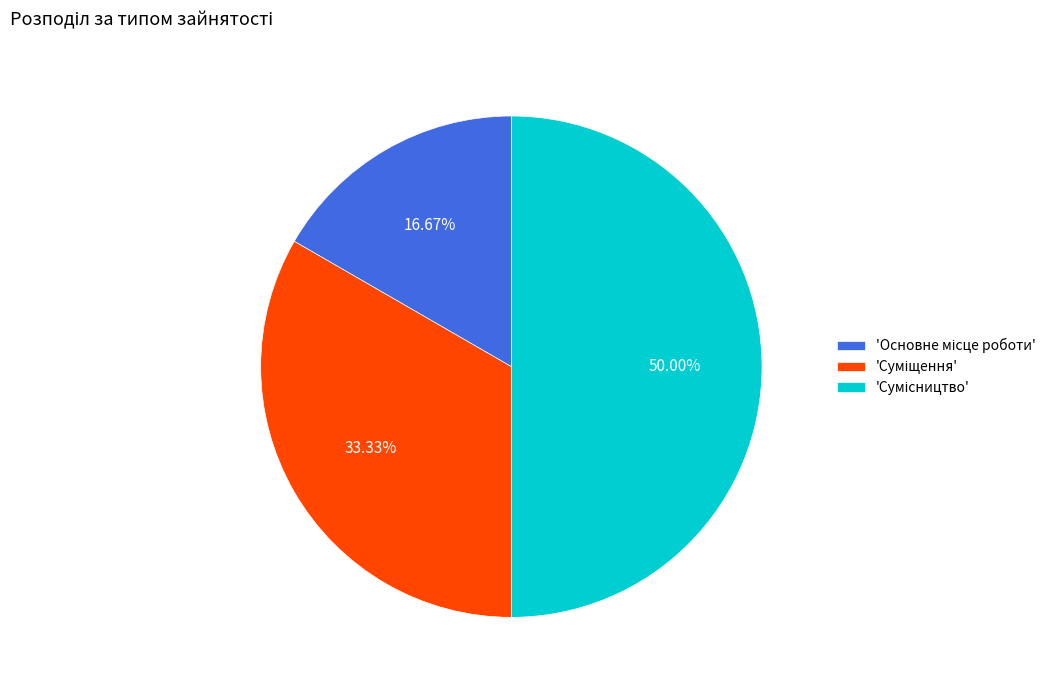

Which slice is the largest?

Сумісництво